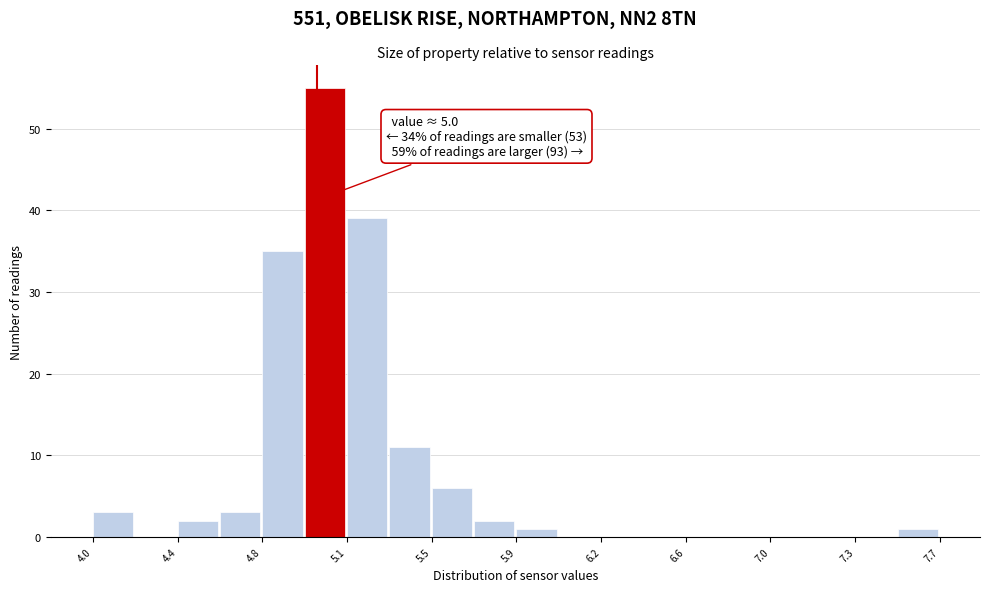

Around what value on the x-axis is the tallest bar? Give the approximate position of its centre, as read against the axis.

5.05